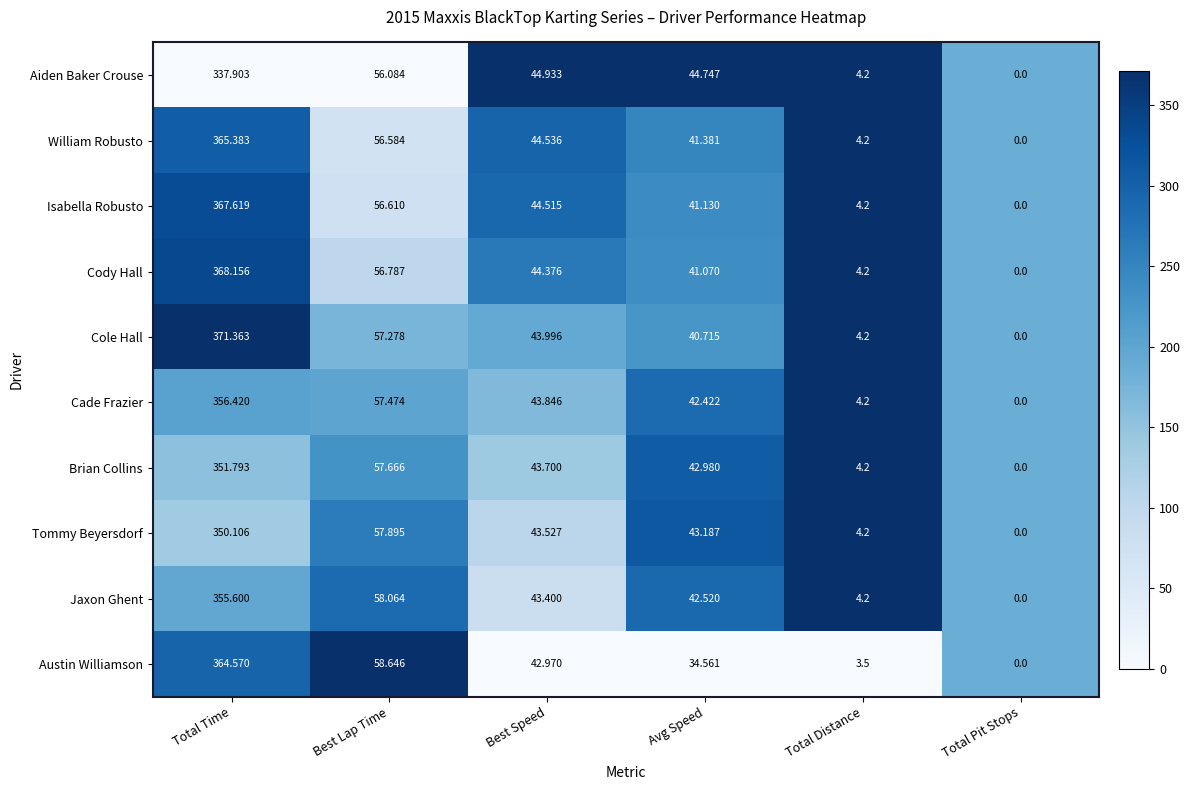

Which series changed the most between Total Time and Best Speed?

Cole Hall